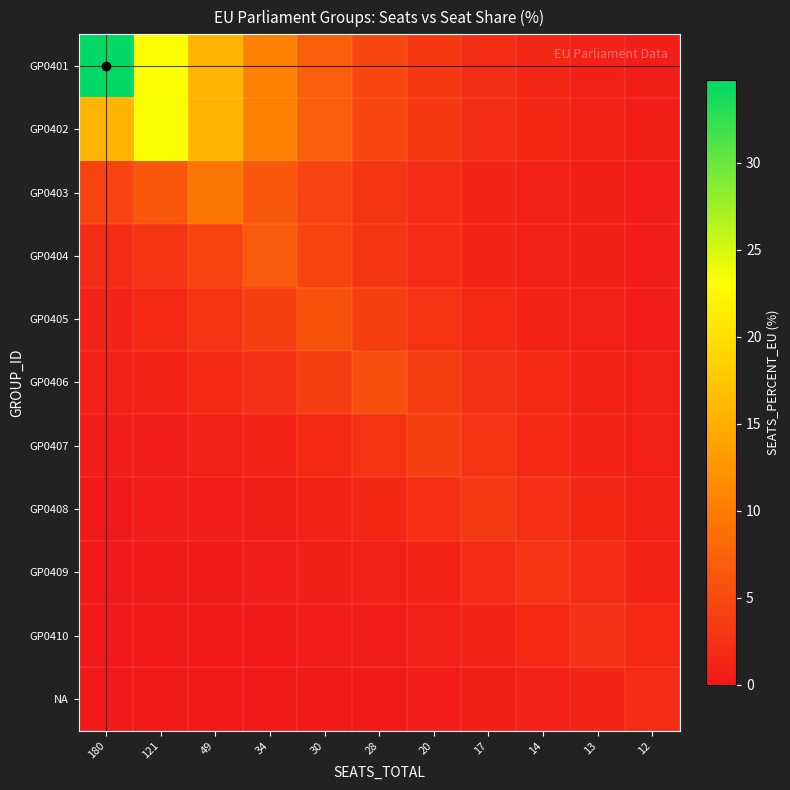

Between 121 and 28, which series saw the biggest shift?

GP0402